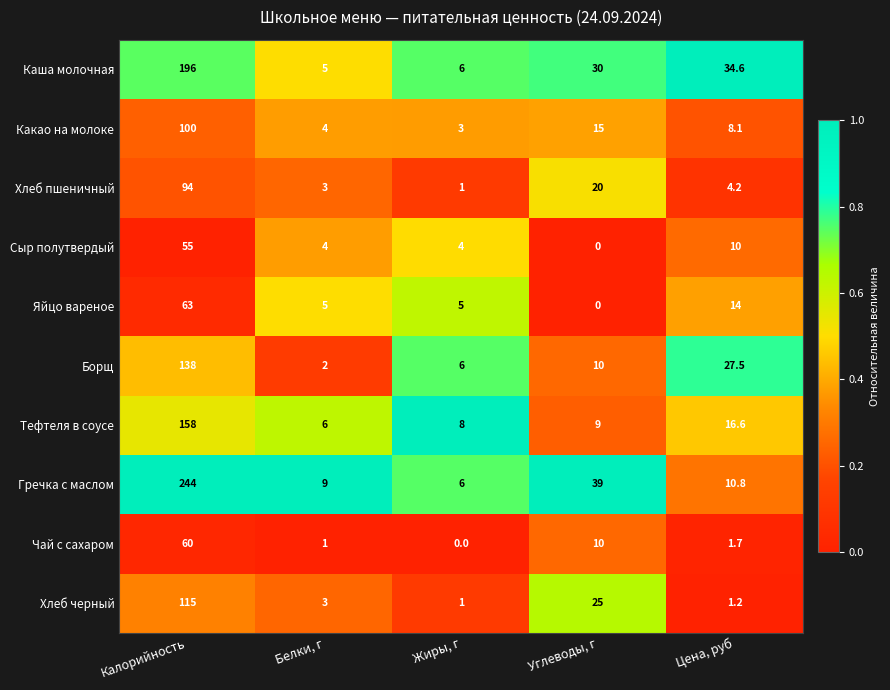

Rank the categories by Борщ value from lowest to highest.

Белки, г, Жиры, г, Углеводы, г, Цена, руб, Калорийность